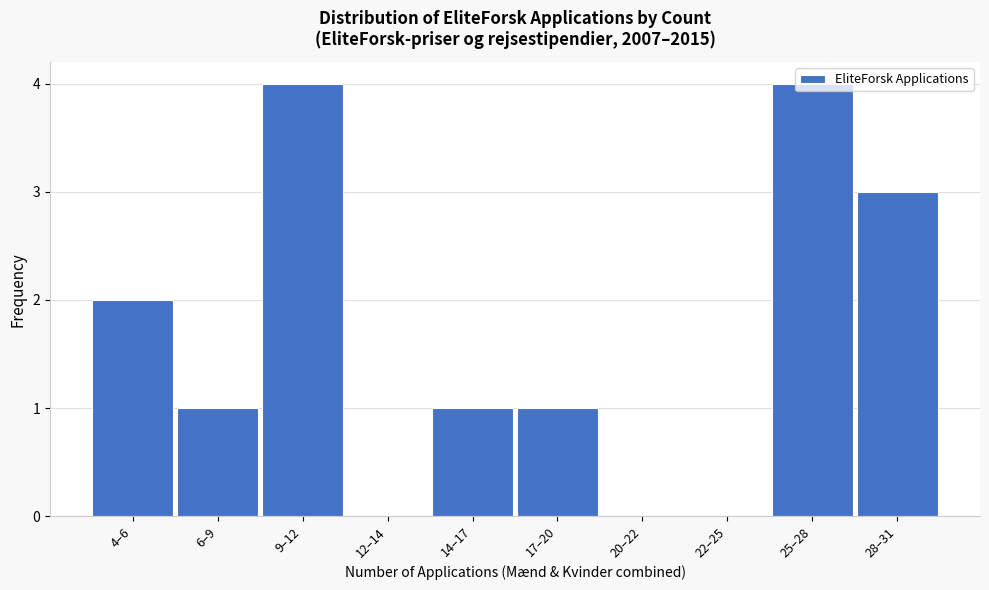

Is it true that the value at 28–31 is 2?

False